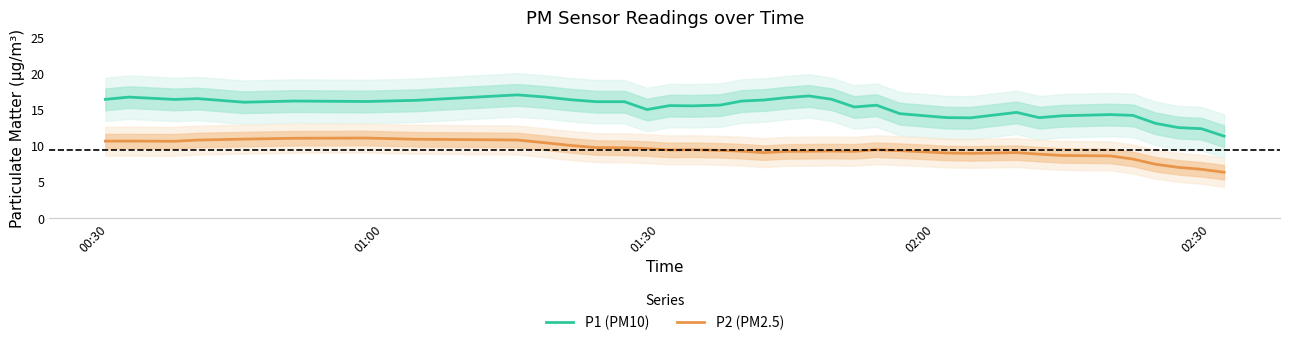

True or false: P2 (PM2.5) and P1 (PM10) intersect in this chart.

False